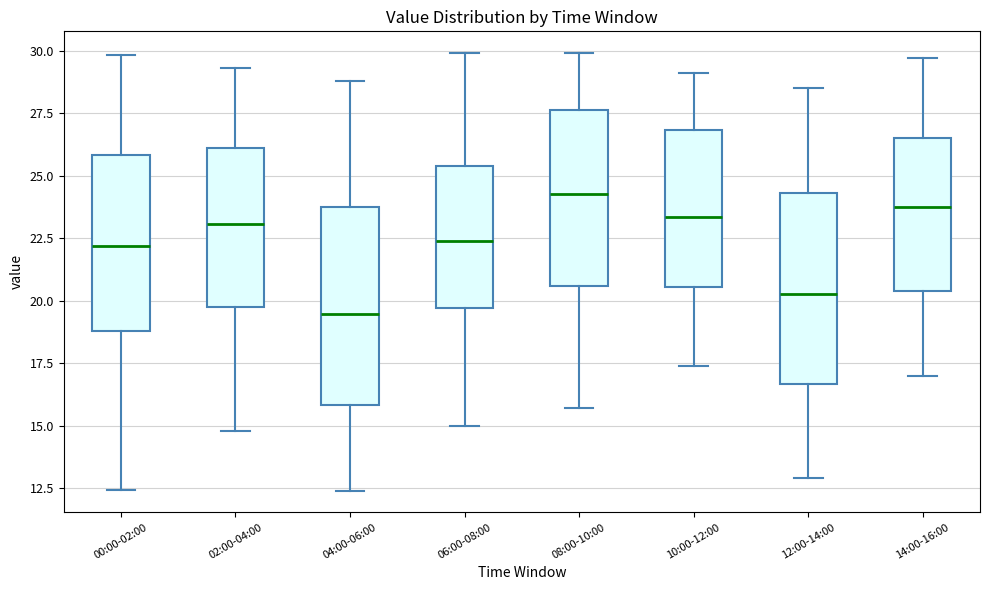

Reading left to right, read every box against the y-axis: the position of its median line, the range the box covers, and the ends of its whiskers. The values are not printed on the chart, so give them approximately, as read against the axis.

00:00-02:00: median 22.0, box 19.0 to 26.0, whiskers 12.5 to 30.0
02:00-04:00: median 23.0, box 19.5 to 26.0, whiskers 15.0 to 29.5
04:00-06:00: median 19.5, box 16.0 to 24.0, whiskers 12.5 to 29.0
06:00-08:00: median 22.5, box 19.5 to 25.5, whiskers 15.0 to 30.0
08:00-10:00: median 24.5, box 20.5 to 27.5, whiskers 15.5 to 30.0
10:00-12:00: median 23.5, box 20.5 to 27.0, whiskers 17.5 to 29.0
12:00-14:00: median 20.5, box 16.5 to 24.5, whiskers 13.0 to 28.5
14:00-16:00: median 24.0, box 20.5 to 26.5, whiskers 17.0 to 29.5